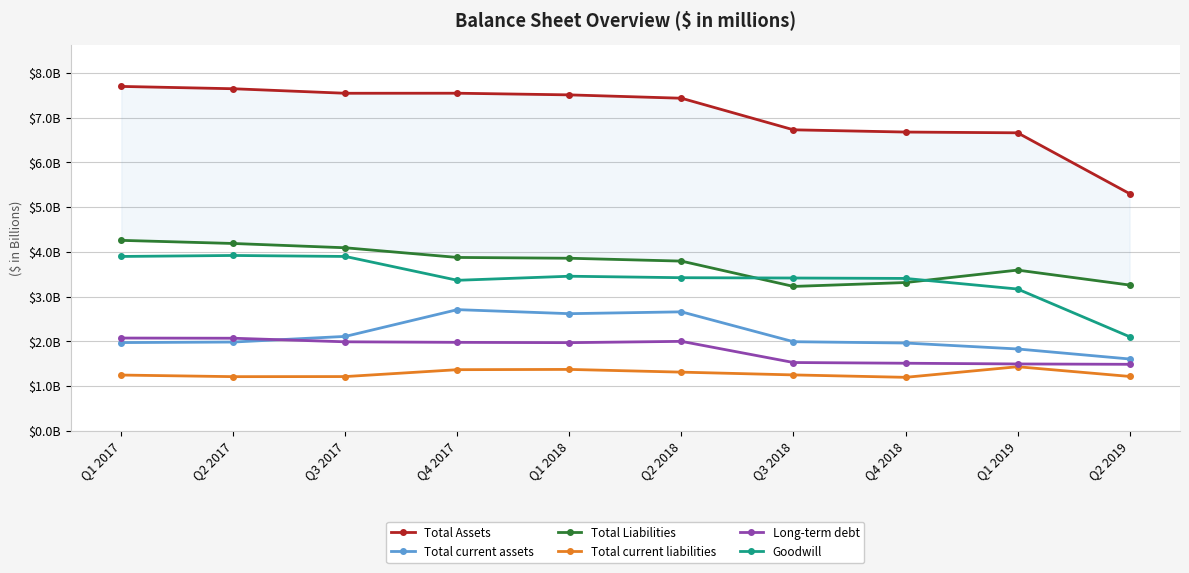

Is the value of Goodwill at Q2 2018 greater than the value of Total Assets at Q3 2018?

No